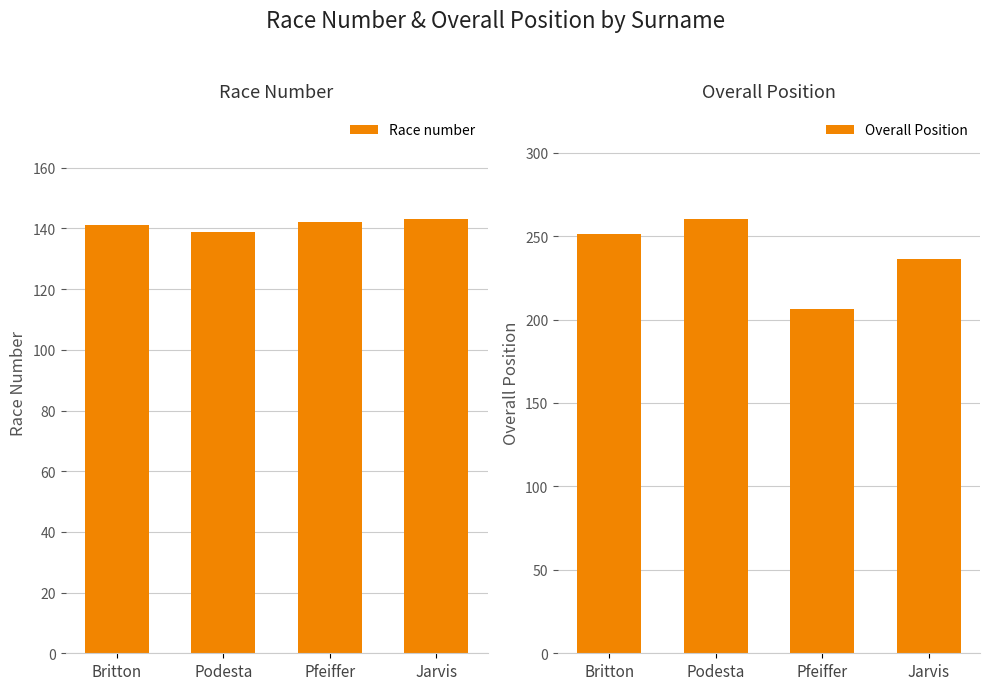

What is the difference between the Race number values at Jarvis and Podesta?

4